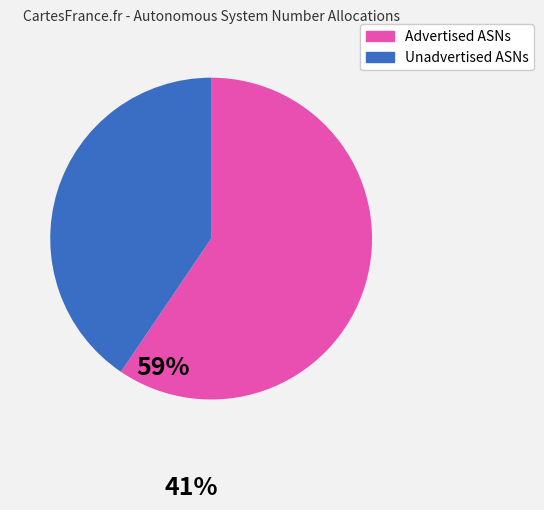

Is there any slice that represents more than half of the pie?

Yes